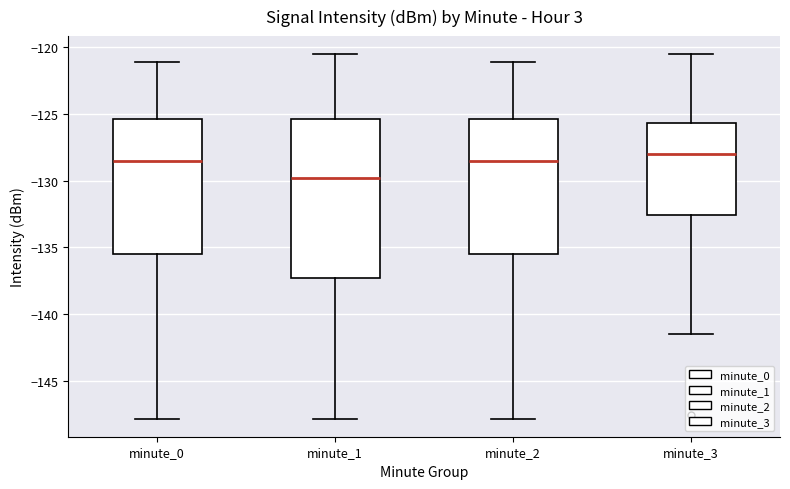

Which box is the tallest, from its lower edge to its upper edge?

minute_1